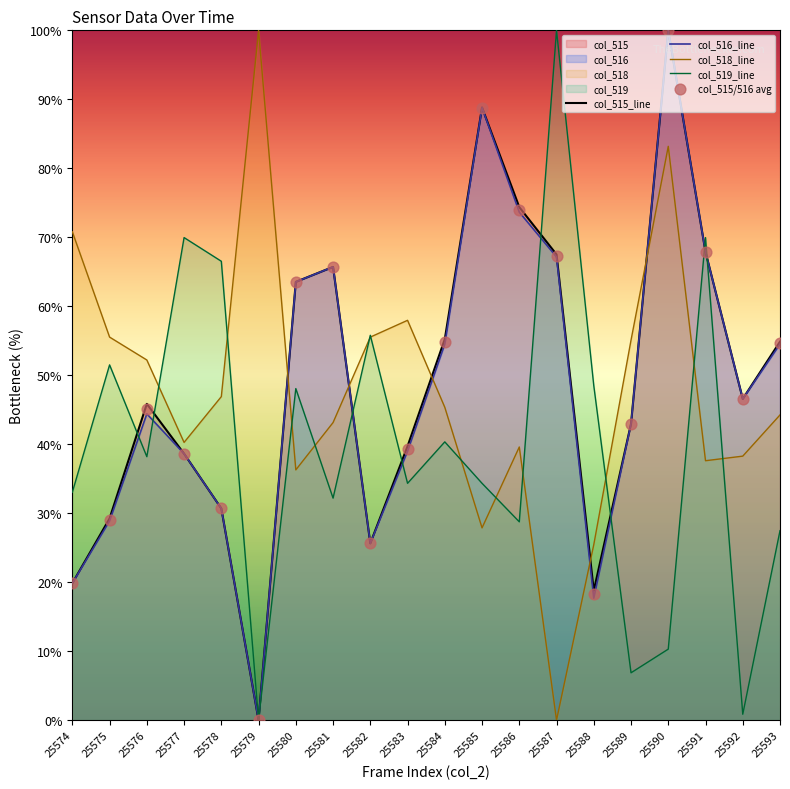

Which series reaches the maximum Y coordinate?

col_515_line